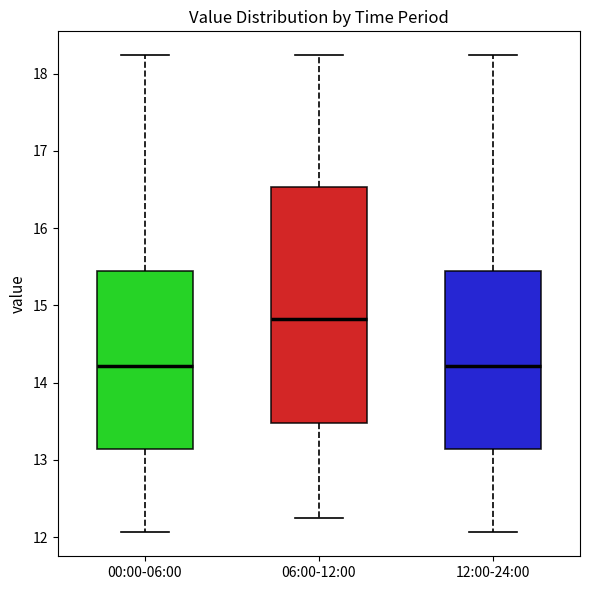

Reading left to right, read every box against the y-axis: the position of its median line, the range the box covers, and the ends of its whiskers. The values are not printed on the chart, so give them approximately, as read against the axis.

00:00-06:00: median 14.2, box 13.1 to 15.5, whiskers 12.1 to 18.2
06:00-12:00: median 14.8, box 13.5 to 16.5, whiskers 12.3 to 18.2
12:00-24:00: median 14.2, box 13.1 to 15.5, whiskers 12.1 to 18.2